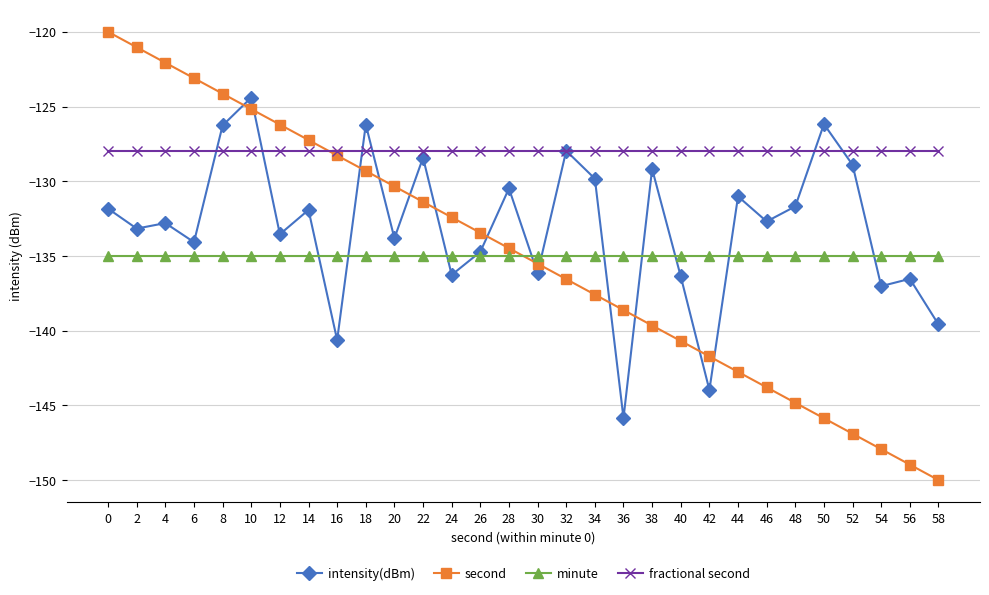

The value of minute at 34 is -54.6. True or false?

False